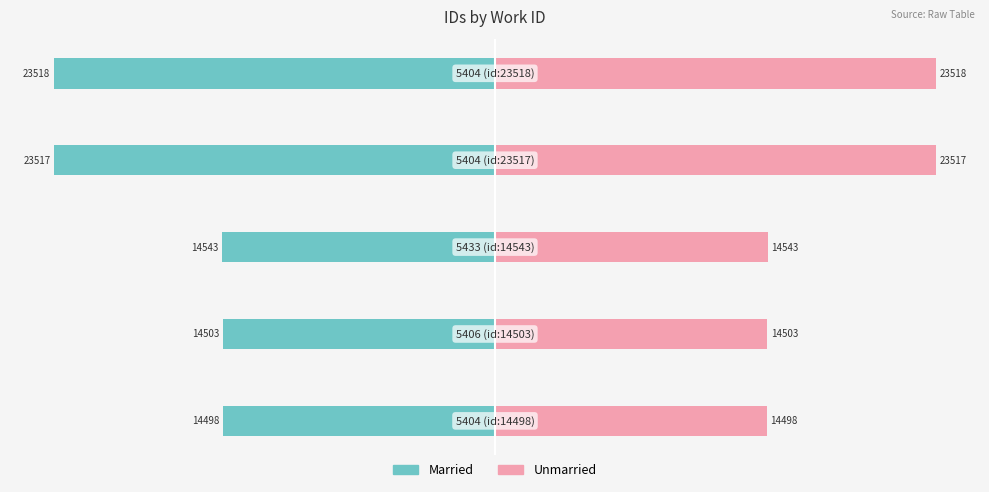

At −30000, list the series in order from largest to smallest.

Unmarried, Married